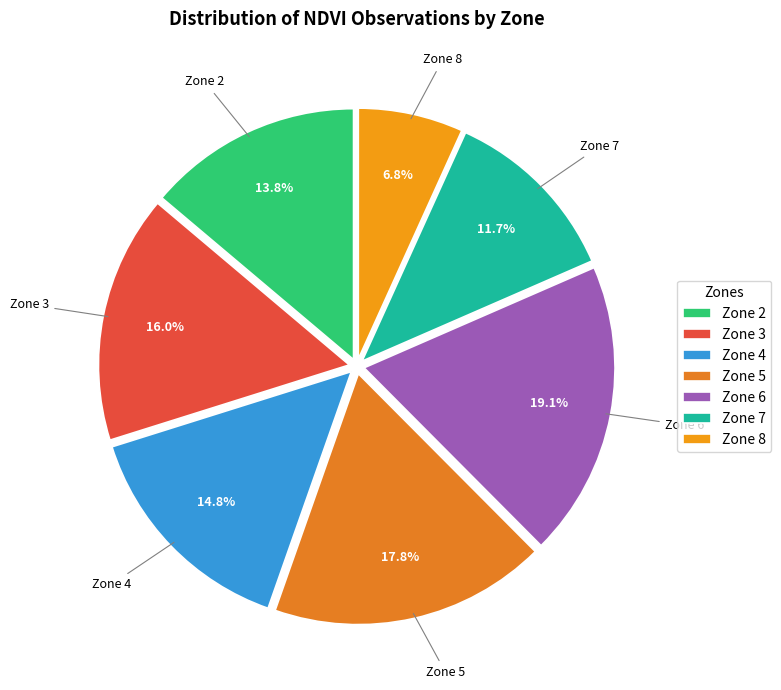

How many slices are in this pie chart?

7